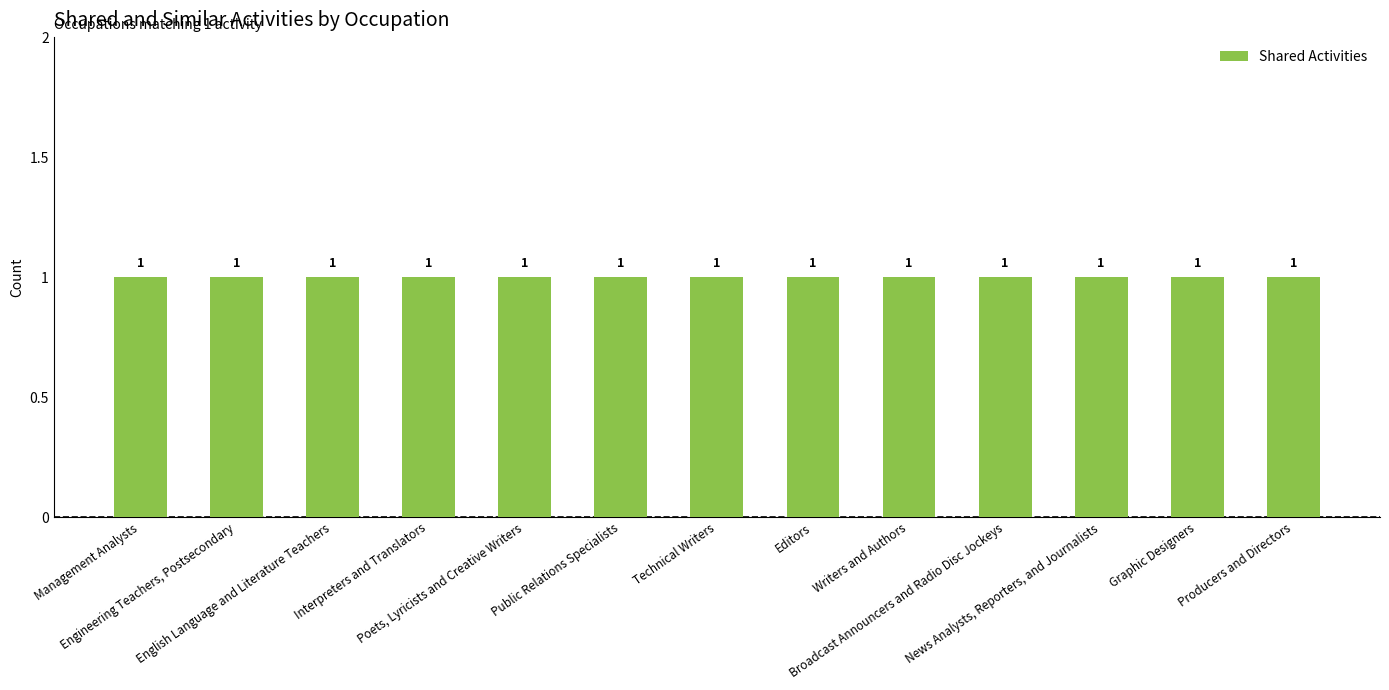

What is the label of the 7th bar from the right?

Technical Writers